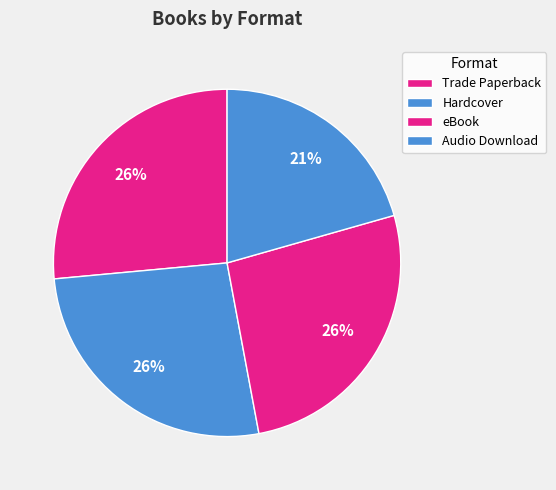

What portion of the pie excludes Trade Paperback?

73.5%